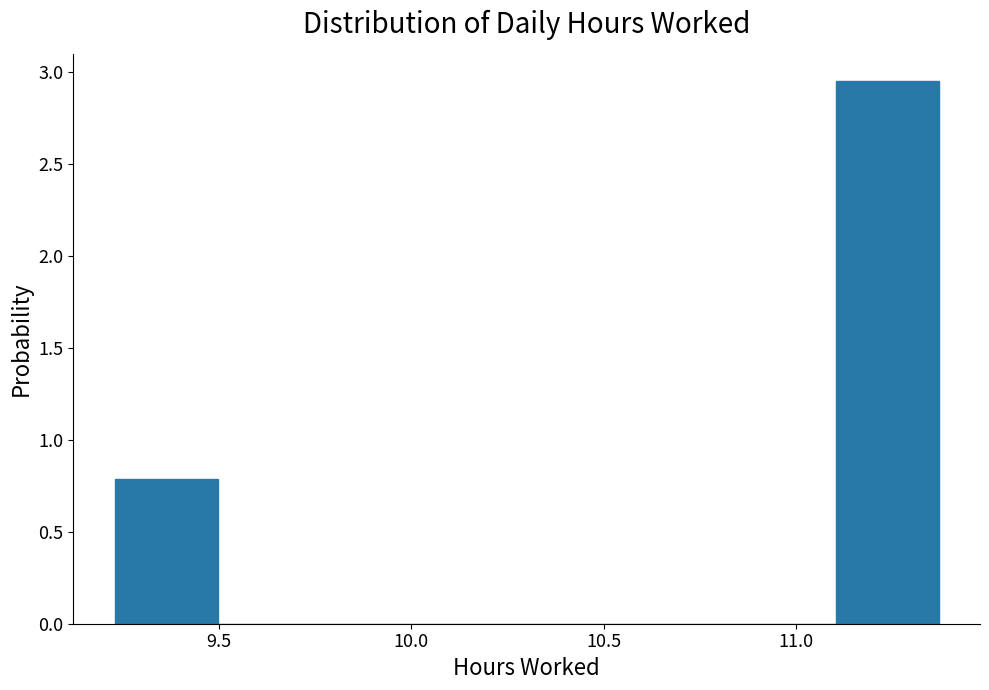

Reading left to right, list every bar in this chart as the range it spans on the x-axis followed by its height. Neither the bar edges nor the heights are printed on the chart, so give them approximately, as read against the axes.

9.25 to 9.50: 0.80
9.50 to 9.75: 0
9.75 to 10.05: 0
10.05 to 10.30: 0
10.30 to 10.55: 0
10.55 to 10.85: 0
10.85 to 11.10: 0
11.10 to 11.35: 2.95